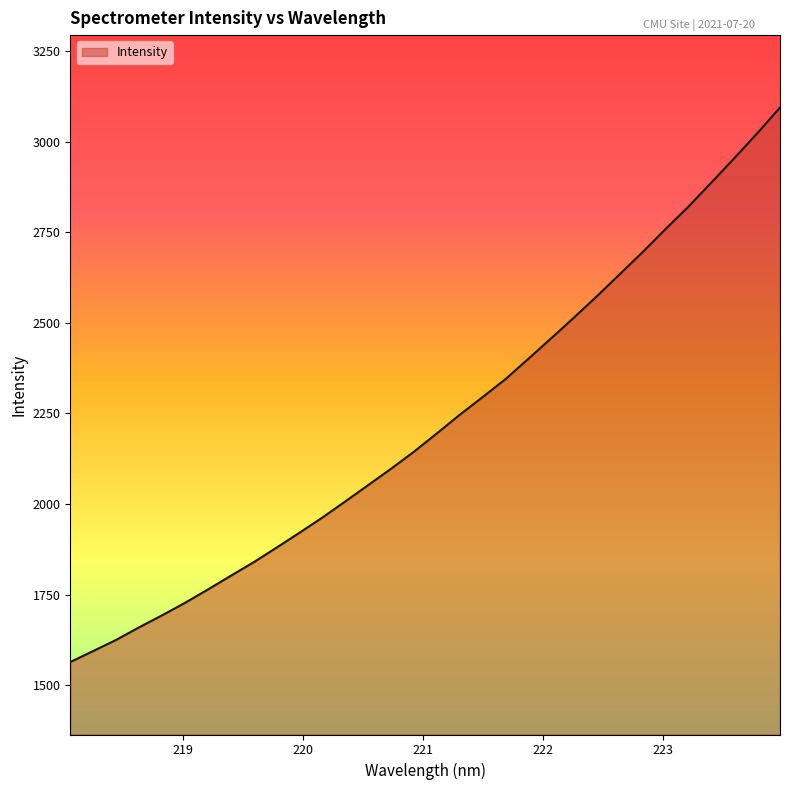

What is the greatest value displayed?

3094.1